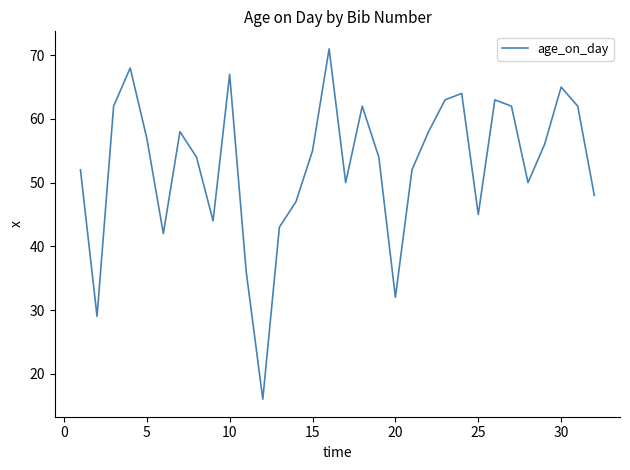

True or false: the data has more than 0 interior local peaks.

True